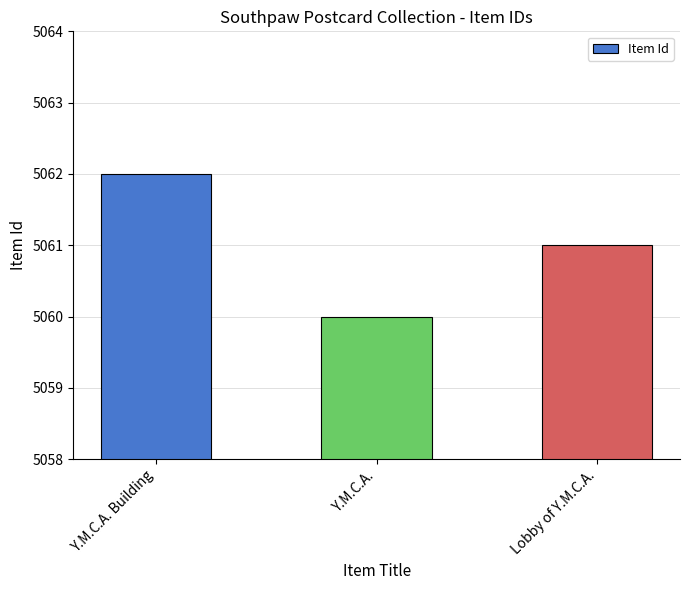

What is the greatest value displayed?

5062